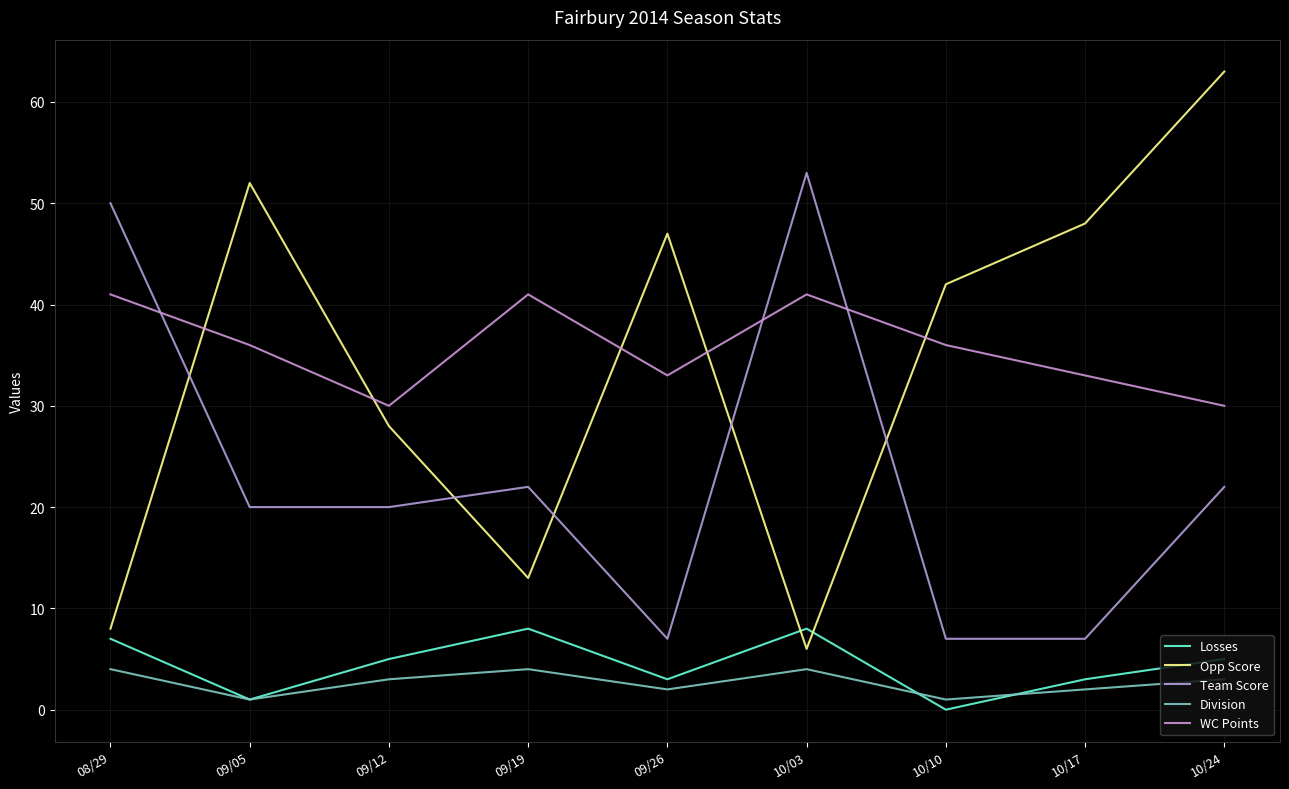

Which series has the largest range (max minus min)?

Opp Score